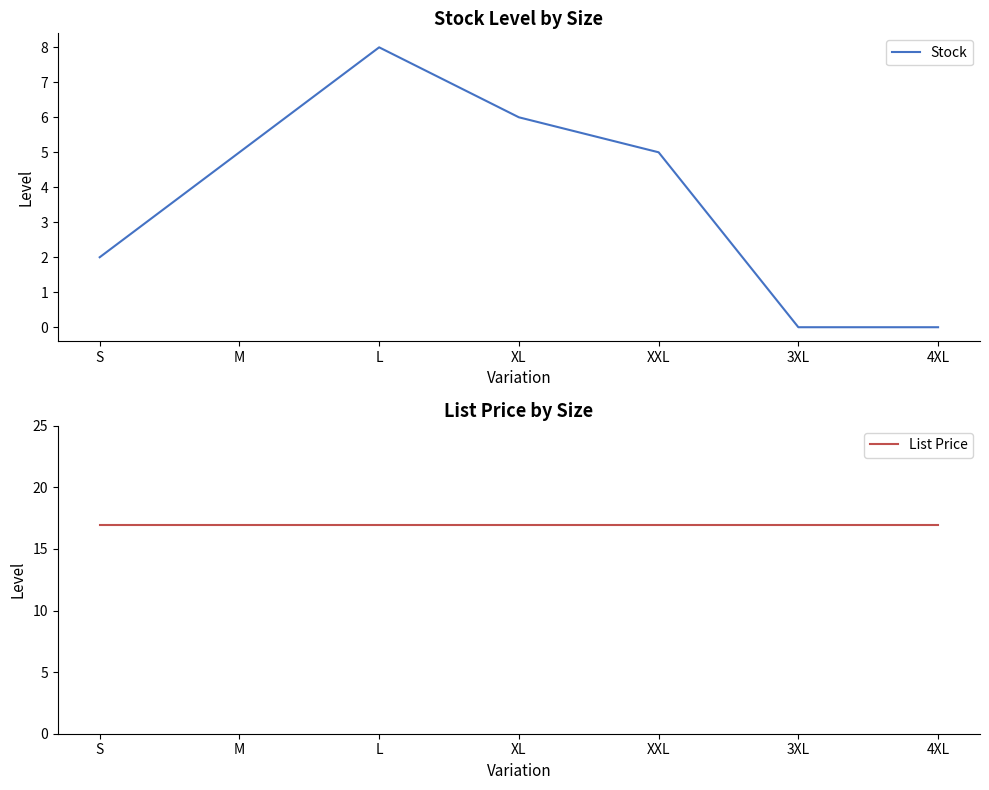

Rank the series by their average value, from highest to lowest.

List Price, Stock